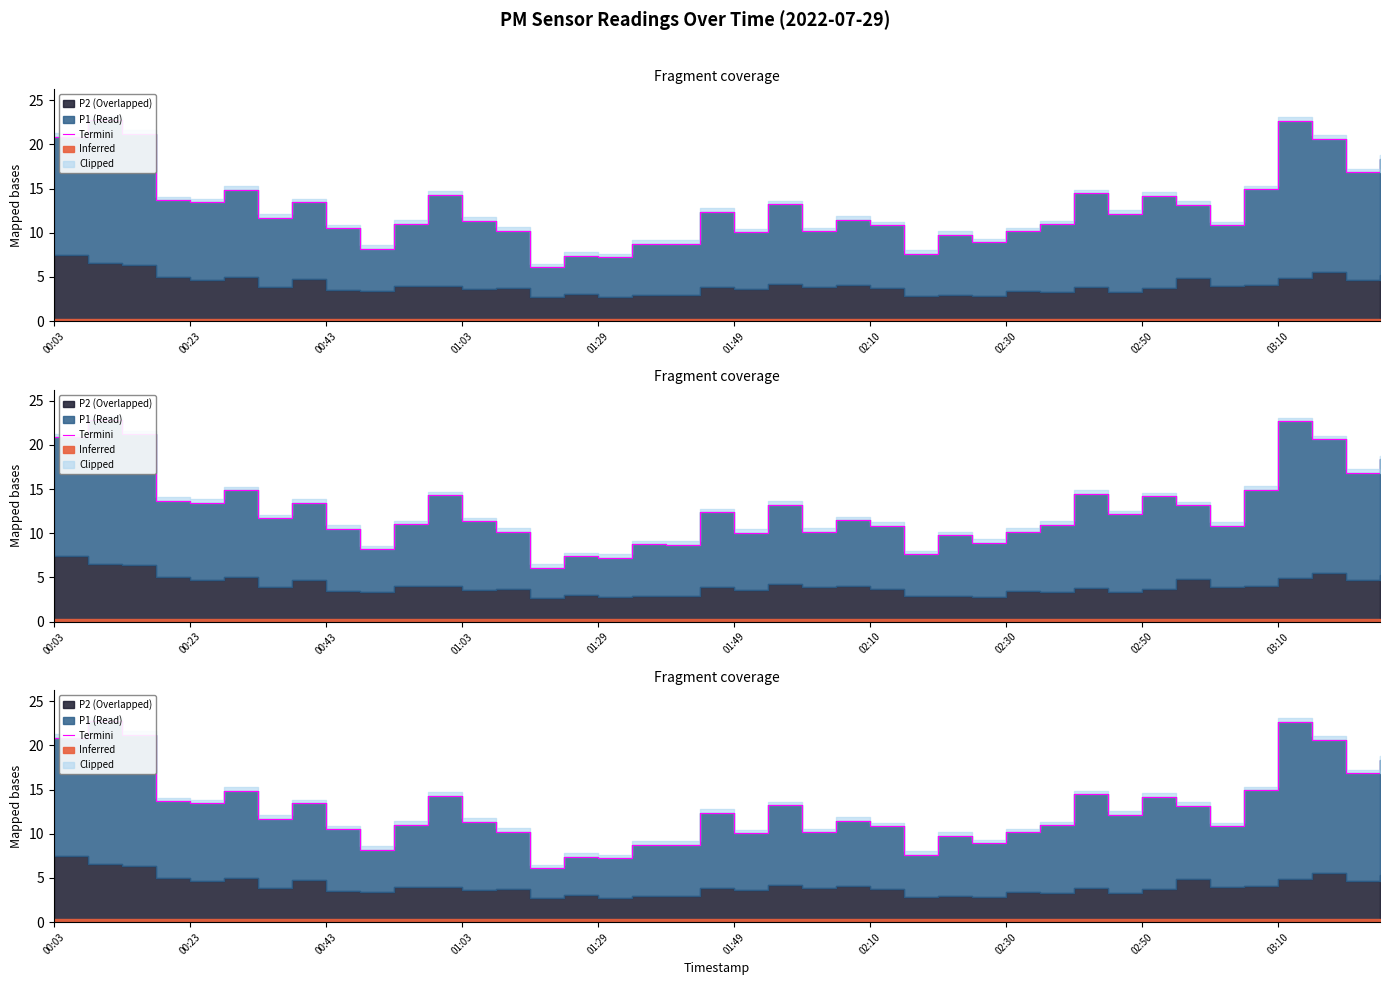

How many points are higher than both their immediate neighbors (excluding endpoints)?

13